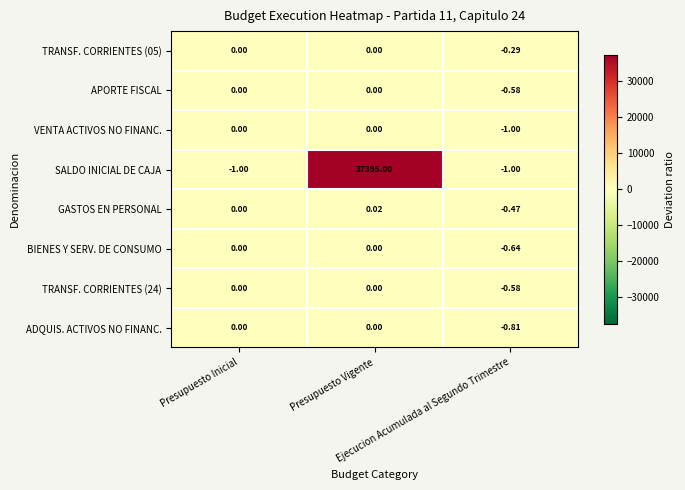

Which series has the largest total across all categories?

SALDO INICIAL DE CAJA